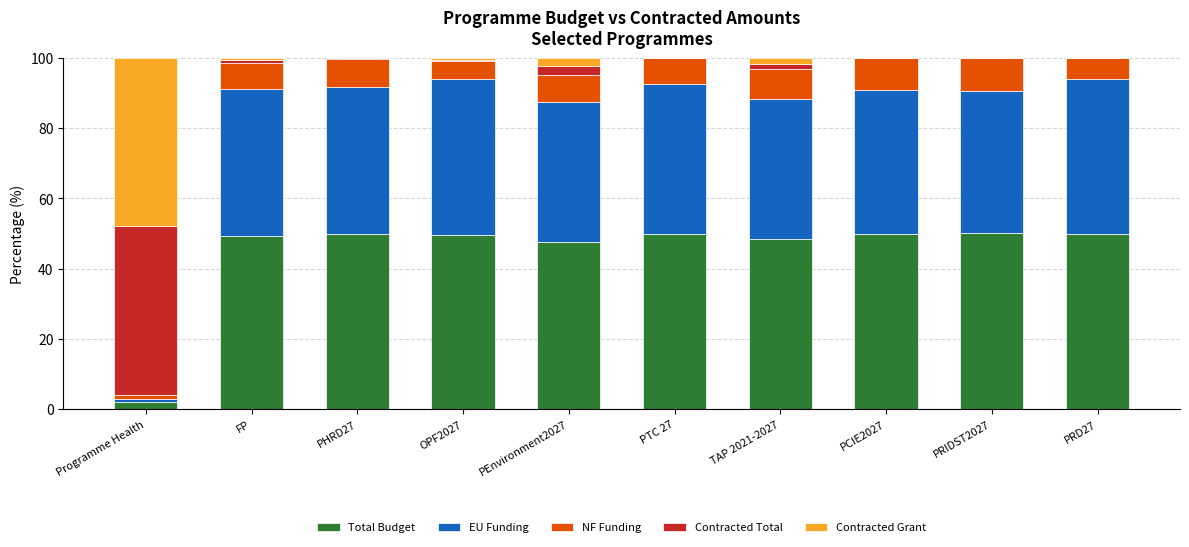

Are the bars grouped side by side (vs. stacked)?

No